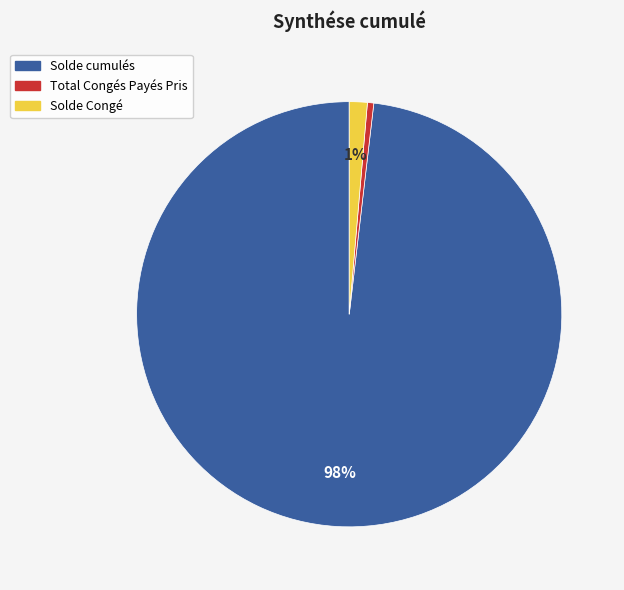

Which has a higher value, Solde Congé or Total Congés Payés Pris?

Solde Congé